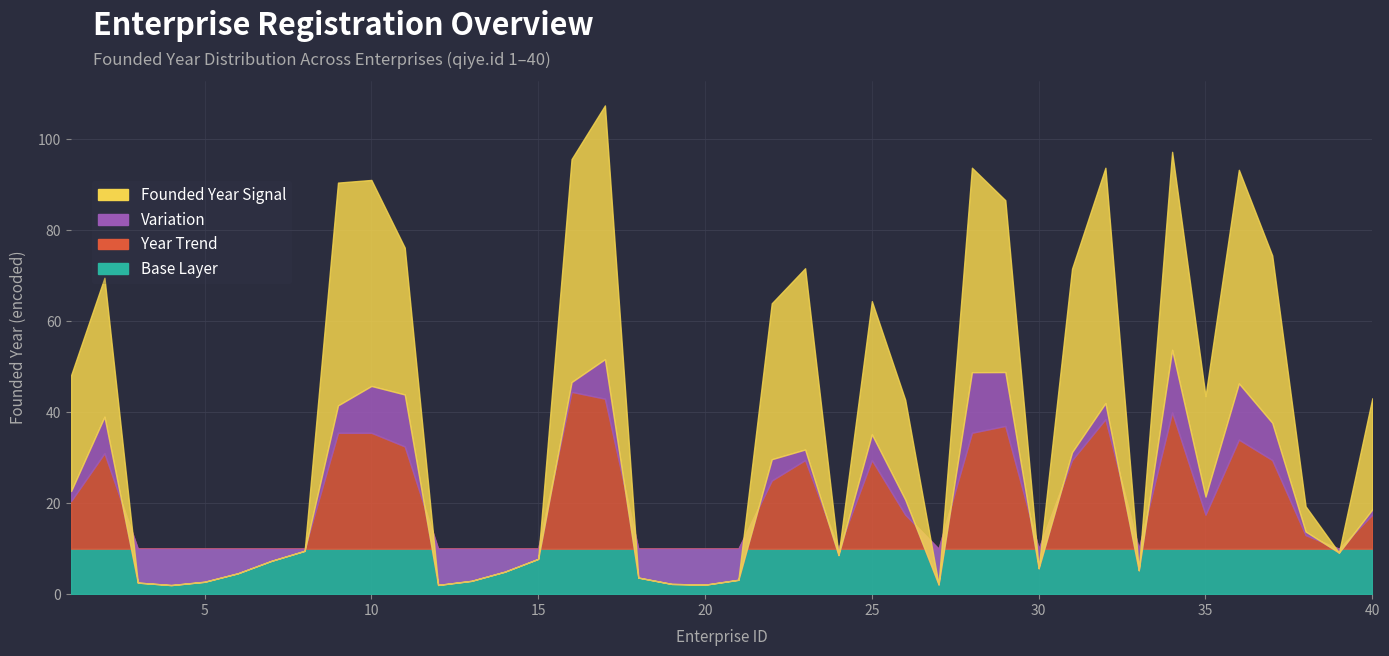

Rank the categories by value from lowest to highest.

3, 4, 5, 6, 7, 8, 12, 13, 14, 15, 18, 19, 20, 21, 24, 27, 30, 33, 39, 38, 26, 35, 40, 1, 22, 23, 25, 31, 37, 2, 11, 36, 9, 10, 28, 29, 32, 34, 17, 16